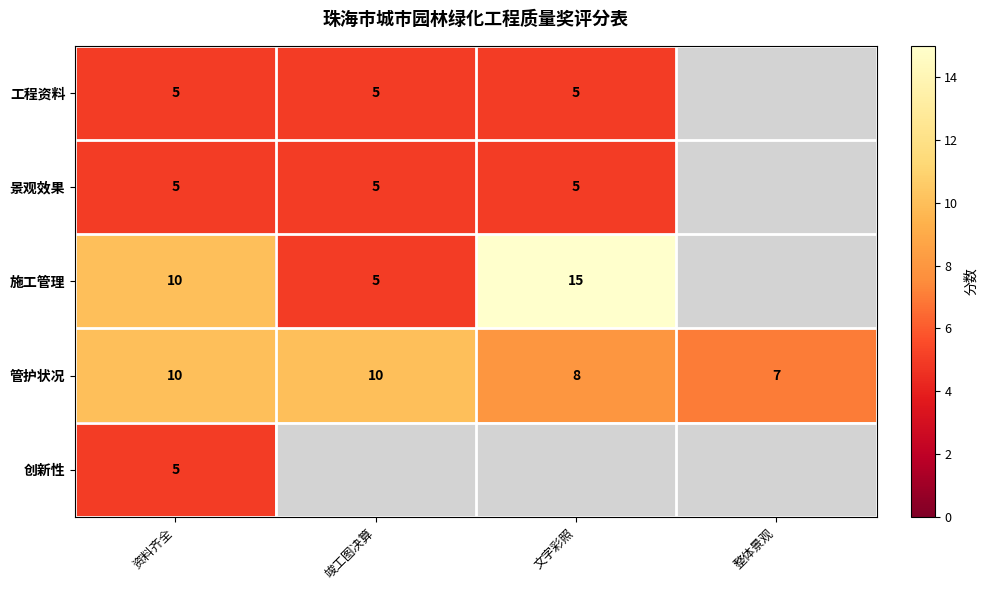

What is the difference between the maximum and minimum values in the 管护状况 series?

3